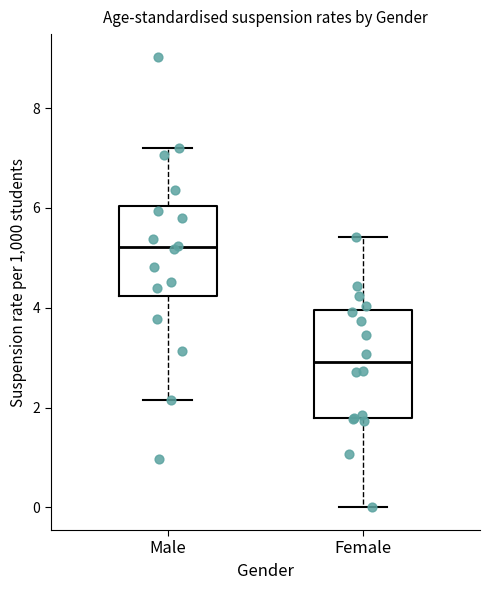

Where is the upper edge of the box for Female on the y-axis? The values are not printed on the chart, so give them approximately, as read against the axis.

4.0